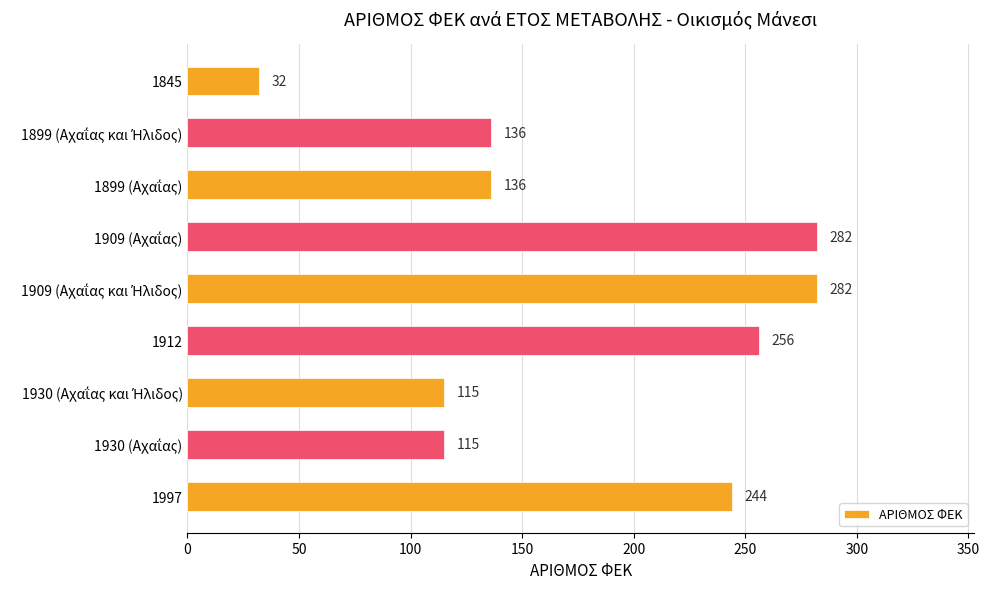

What is the greatest value displayed?

282